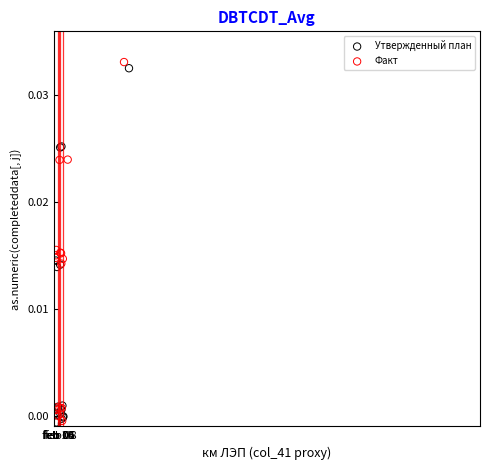

Which series contains the highest Y value?

Факт